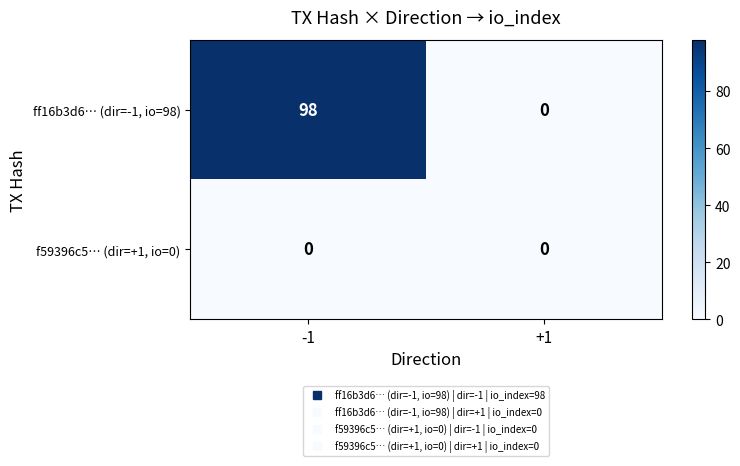

What is the sum of all ff16b3d6… (dir=-1, io=98) values?

98